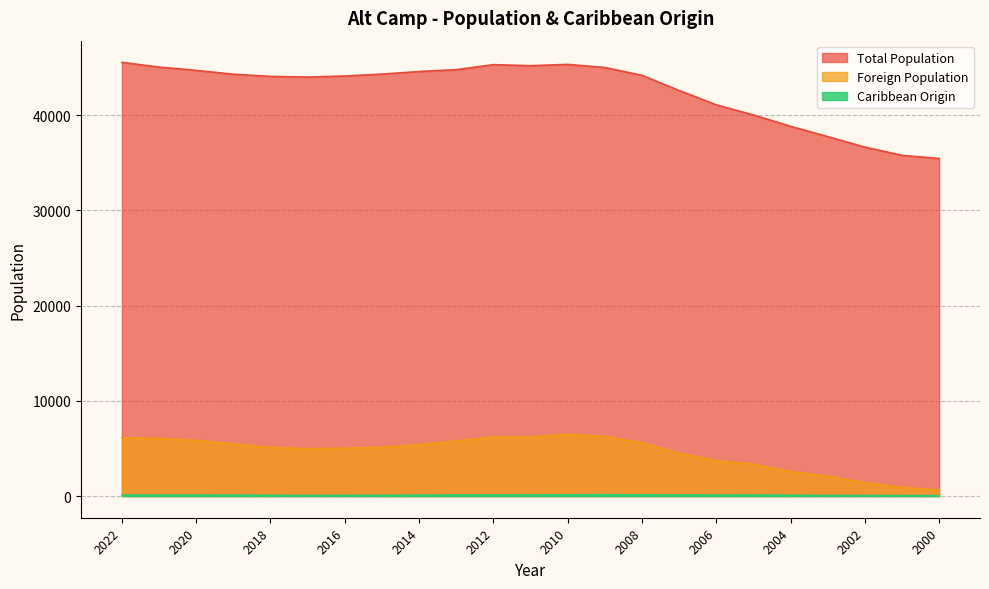

True or false: Caribbean Origin has a value of 54 at 2002.

True